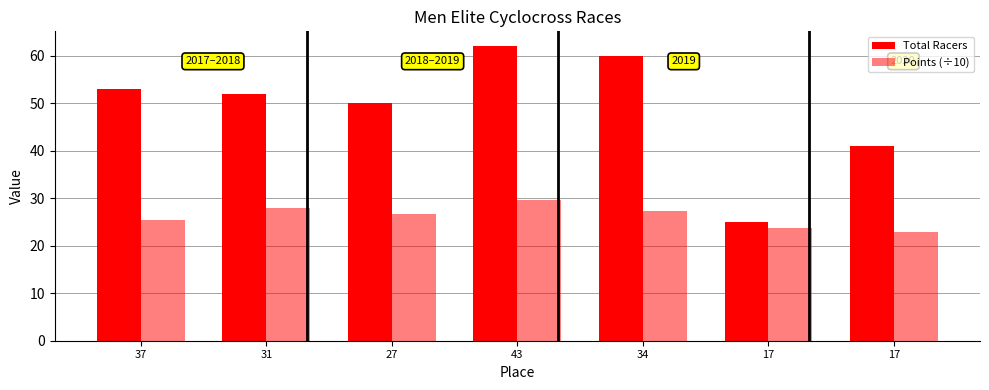

What is the average value of the Points (÷10) series?

26.2